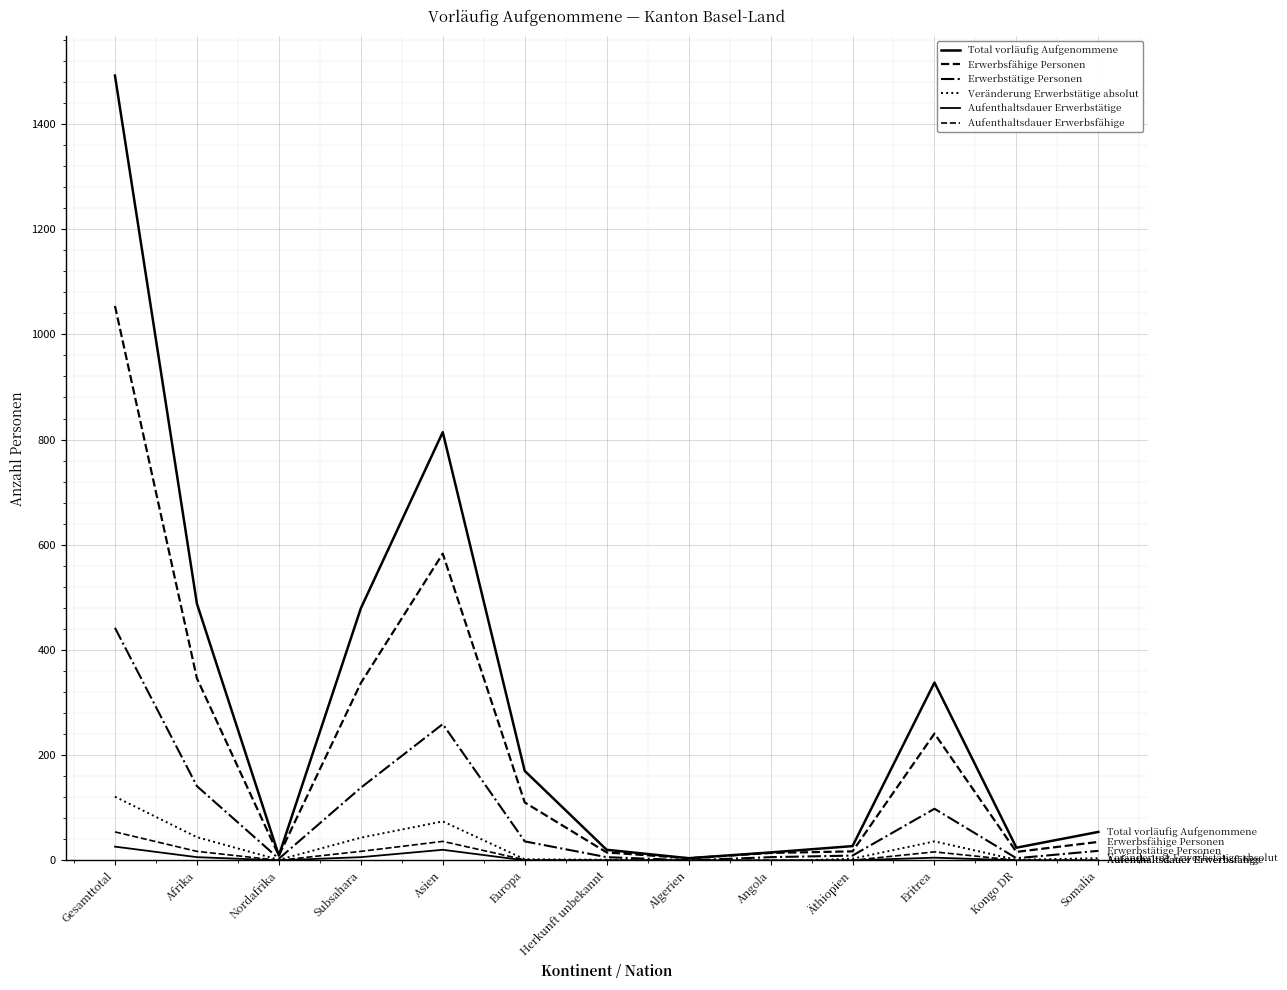

What is the label of the 10th point from the right?

Subsahara